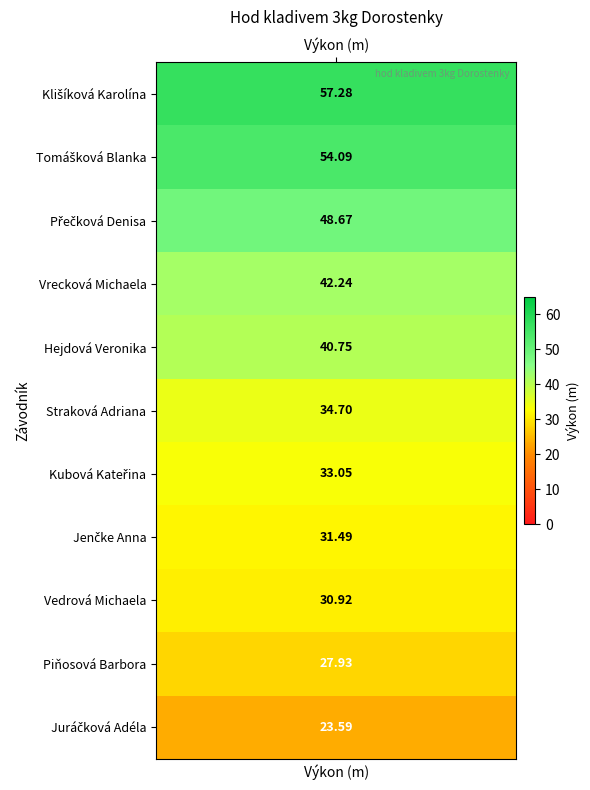

What is the smallest value displayed?

23.6